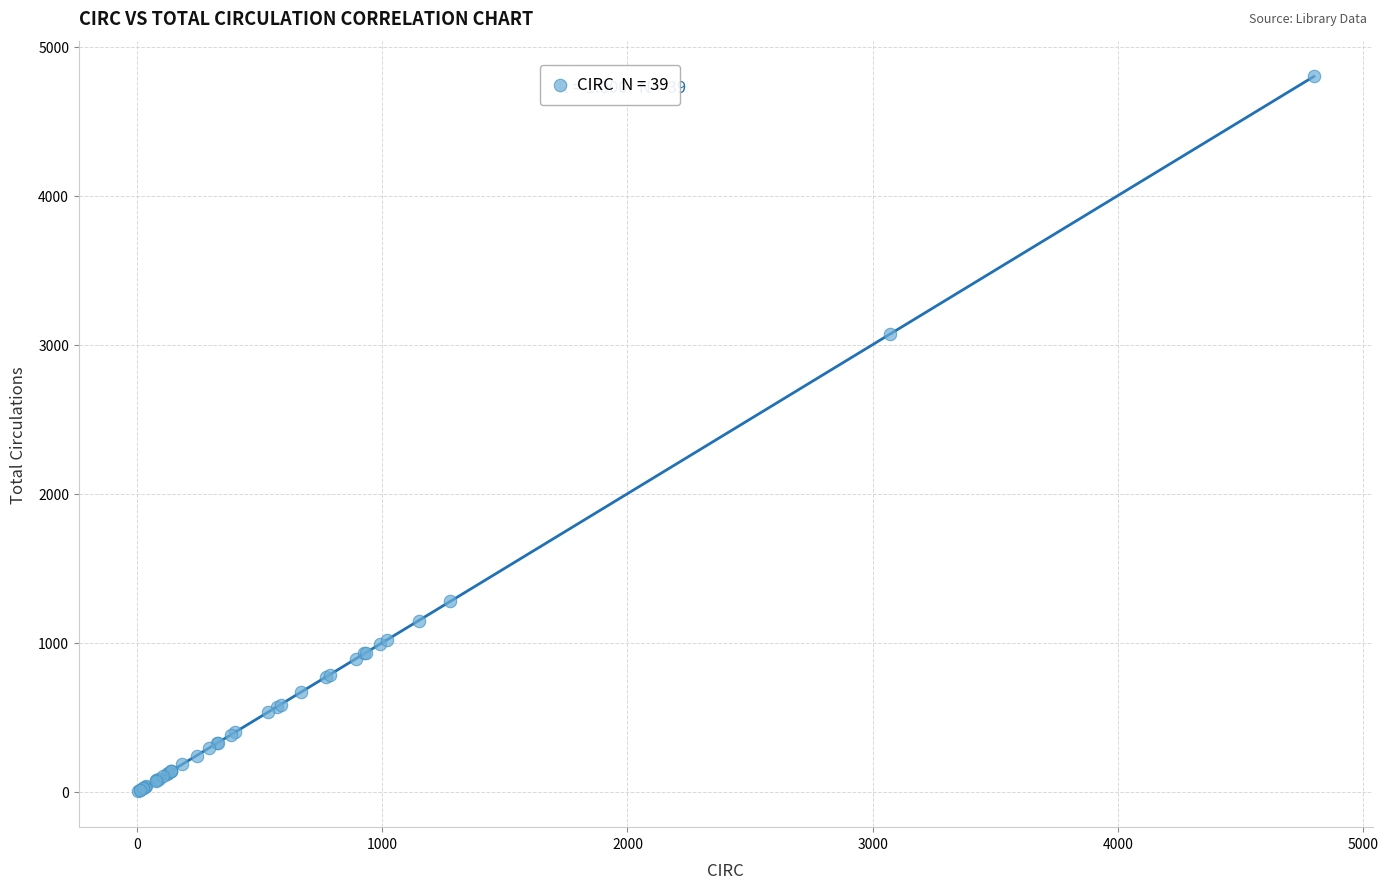

What Y value in the scatter plot is closest to 2401?

3072